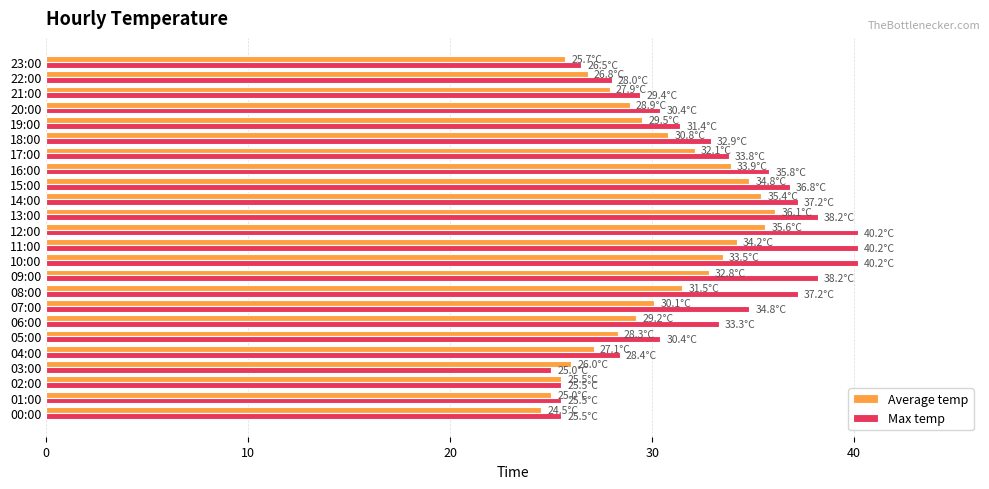

The Max temp series shows 33.3 at 06:00. True or false?

True